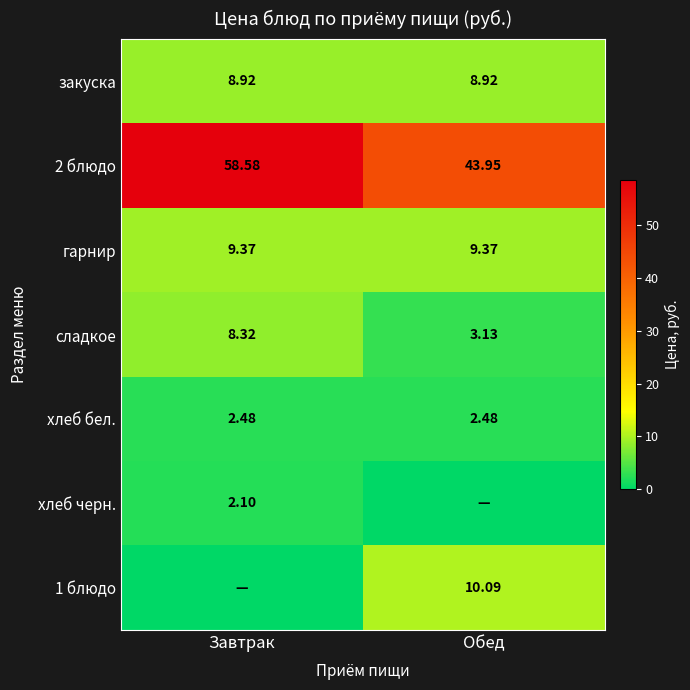

How many series are shown in this chart?

7